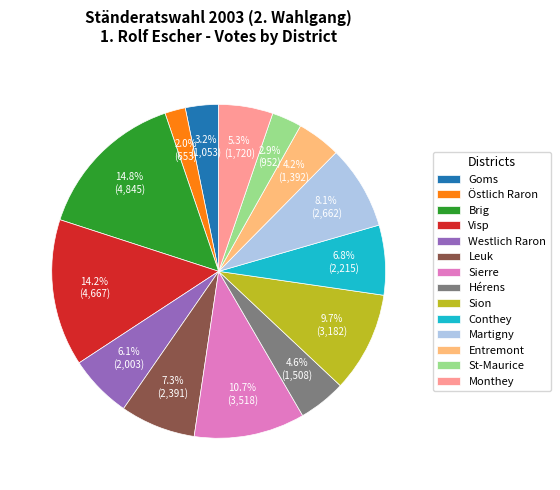

Is the sum of St-Maurice and Entremont greater than half?

No